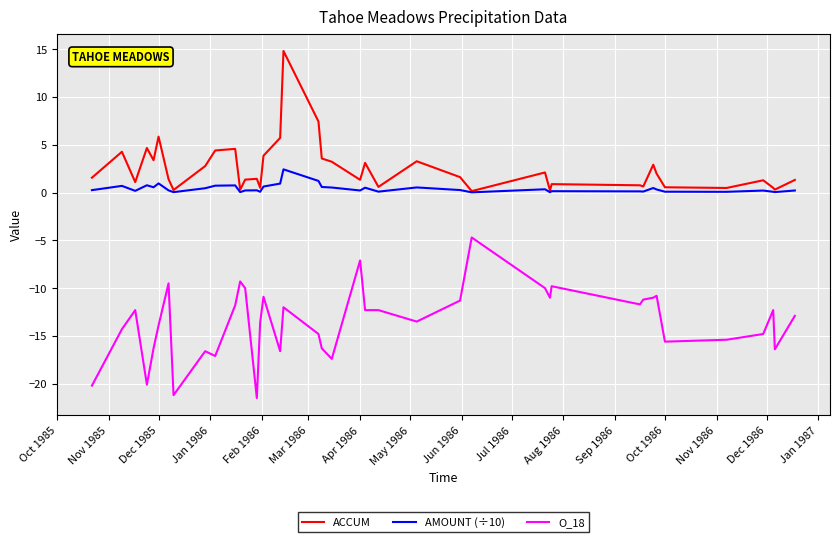

What is the greatest value displayed?

14.8